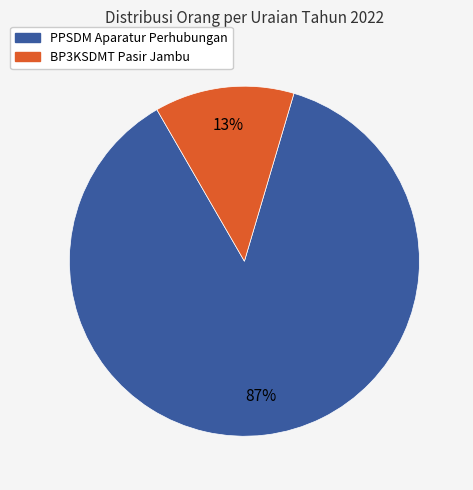

Rank the categories by value from highest to lowest.

PPSDM Aparatur Perhubungan, BP3KSDMT Pasir Jambu